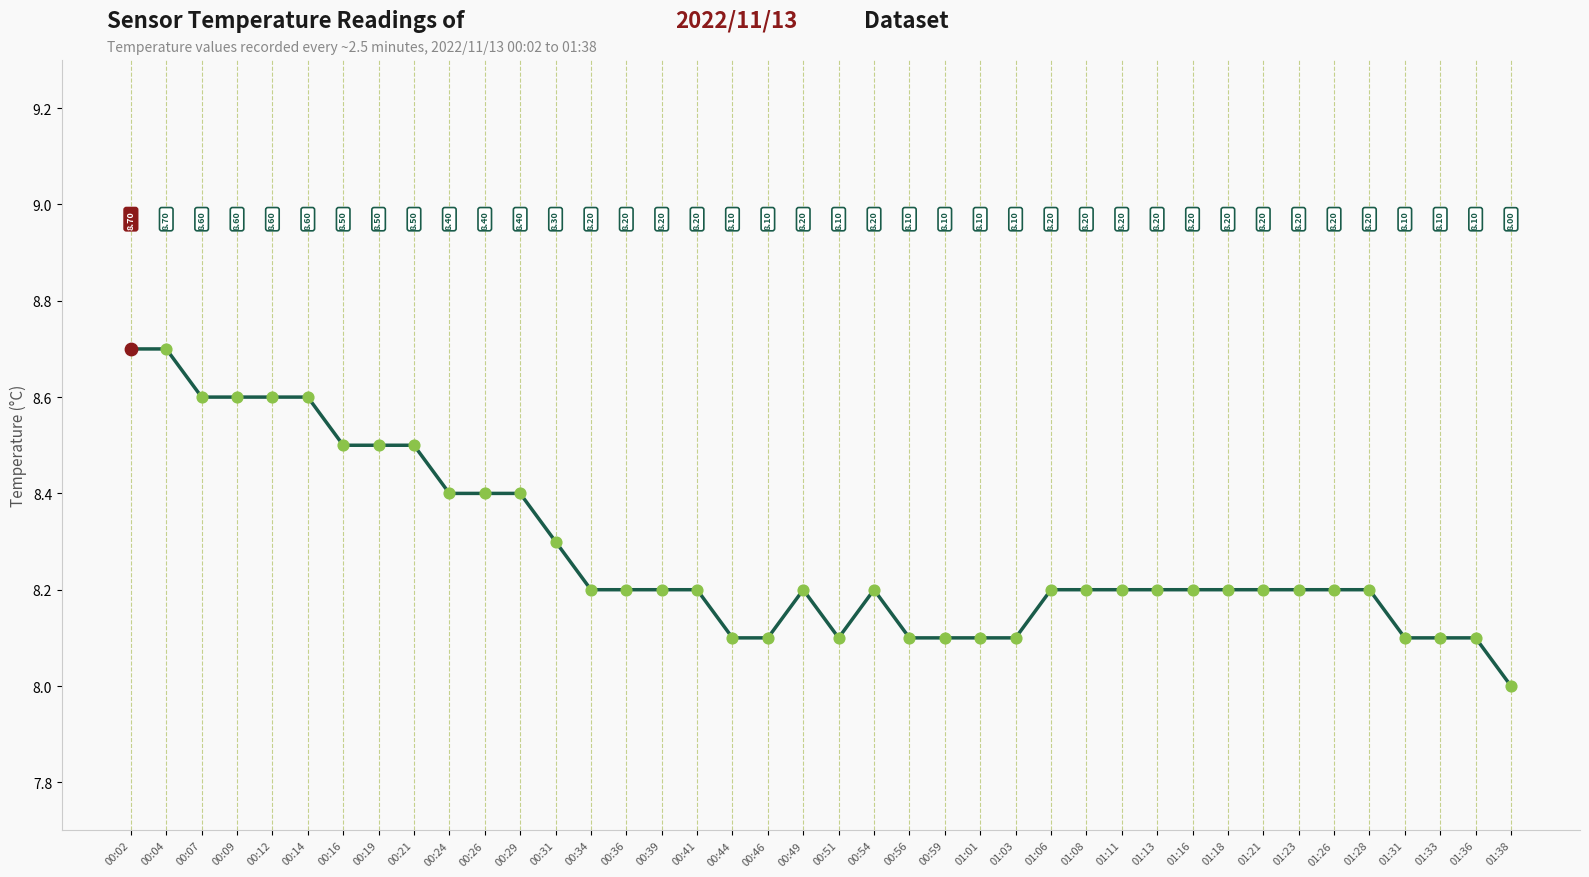

What is the ratio of the value at 00:24 to the value at 00:26?

1.0